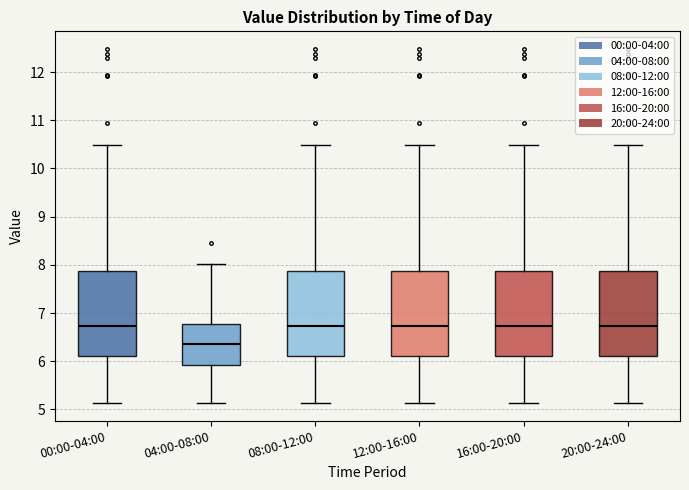

Reading left to right, transcribe this box plot: for each box, give where its median line is, the range the box spans, and where its two whiskers end, as read against the y-axis. The values are not printed on the chart, so give them approximately, as read against the axis.

00:00-04:00: median 6.7, box 6.1 to 7.9, whiskers 5.1 to 10.5
04:00-08:00: median 6.4, box 5.9 to 6.8, whiskers 5.1 to 8.0
08:00-12:00: median 6.7, box 6.1 to 7.9, whiskers 5.1 to 10.5
12:00-16:00: median 6.7, box 6.1 to 7.9, whiskers 5.1 to 10.5
16:00-20:00: median 6.7, box 6.1 to 7.9, whiskers 5.1 to 10.5
20:00-24:00: median 6.7, box 6.1 to 7.9, whiskers 5.1 to 10.5